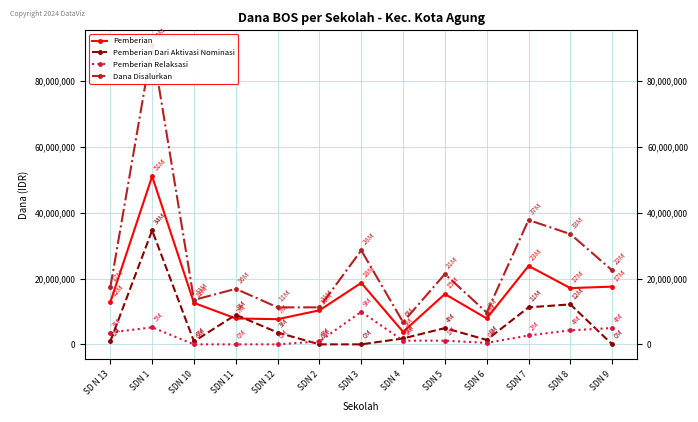

True or false: Pemberian has more than 1 points higher than both neighbors.

True